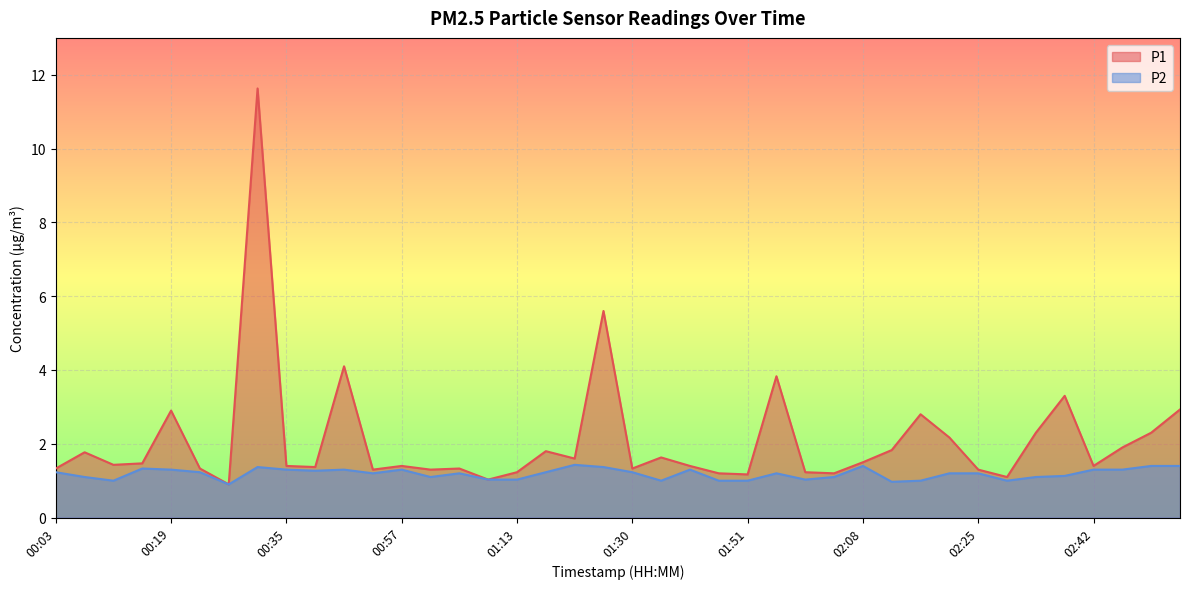

True or false: P2 and P1 cross at least once.

False